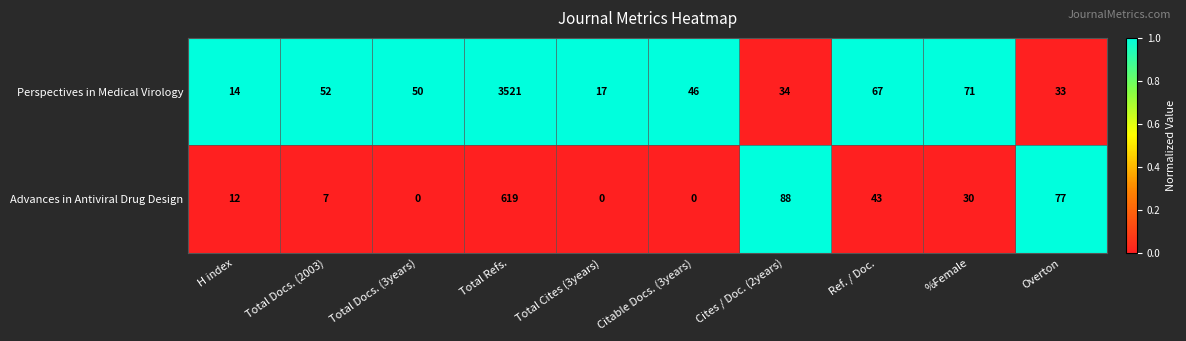

Which series has the widest spread of values?

Perspectives in Medical Virology